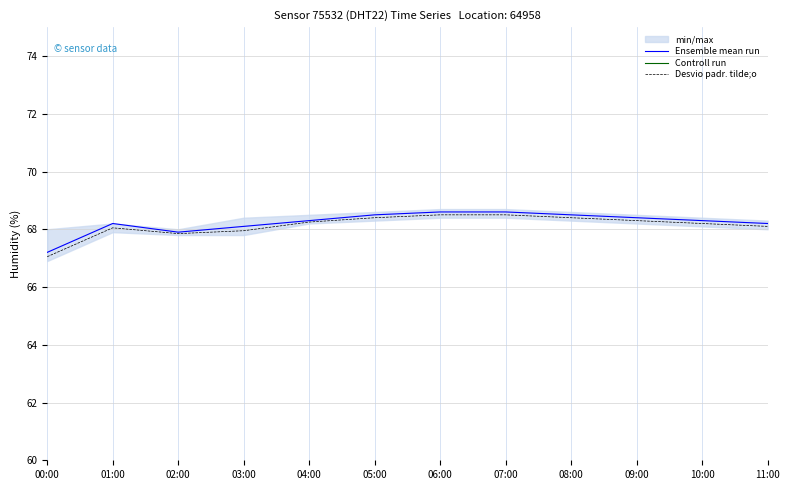

True or false: Controll run and Desvio padr. tilde;o intersect in this chart.

False